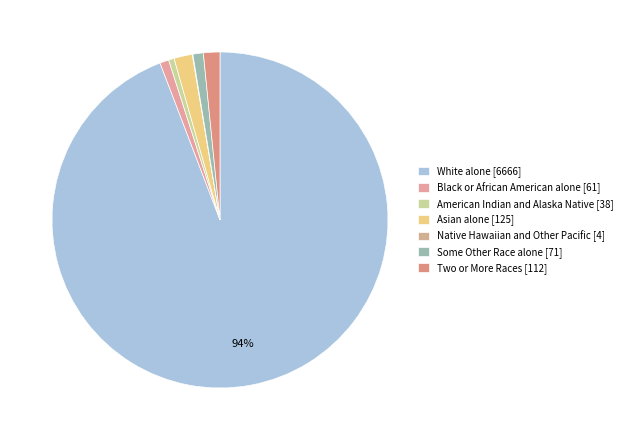

To the nearest percent, what is the difference between the White alone and Black or African American alone slice percentages?

93%